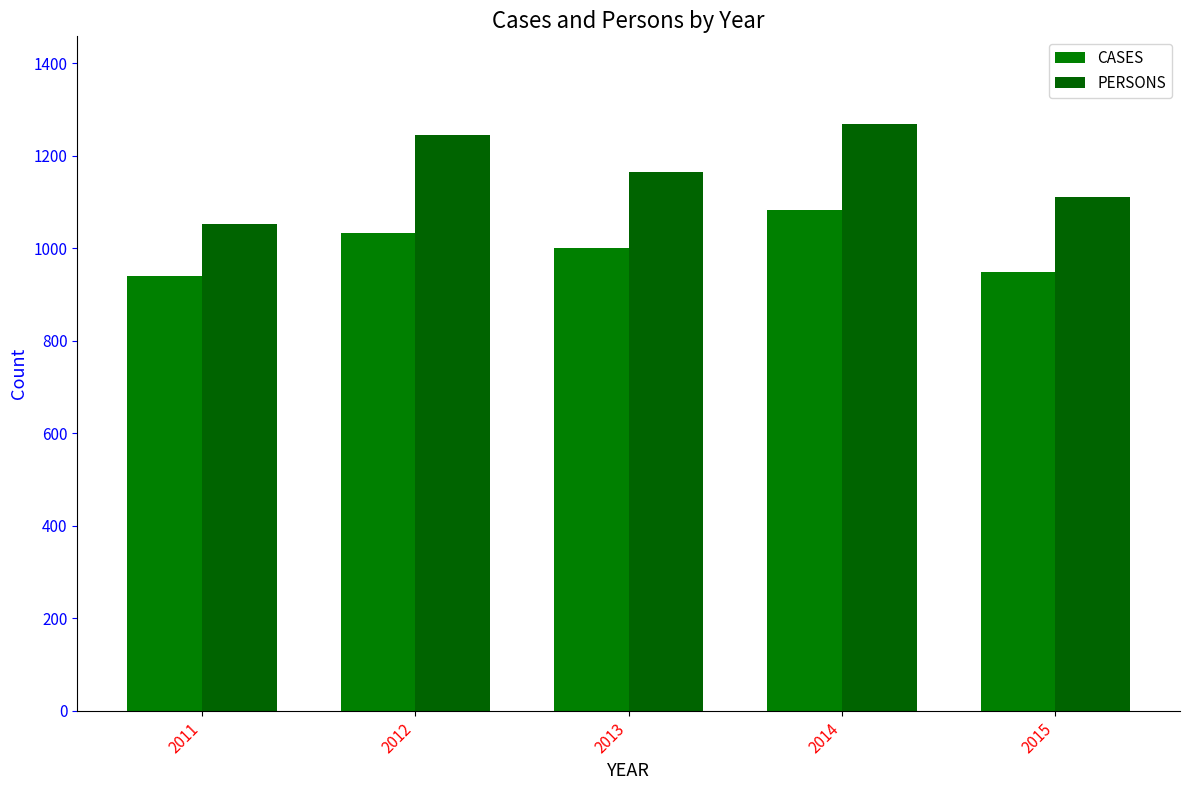

At how many categories does at least one series exceed 1144?

3